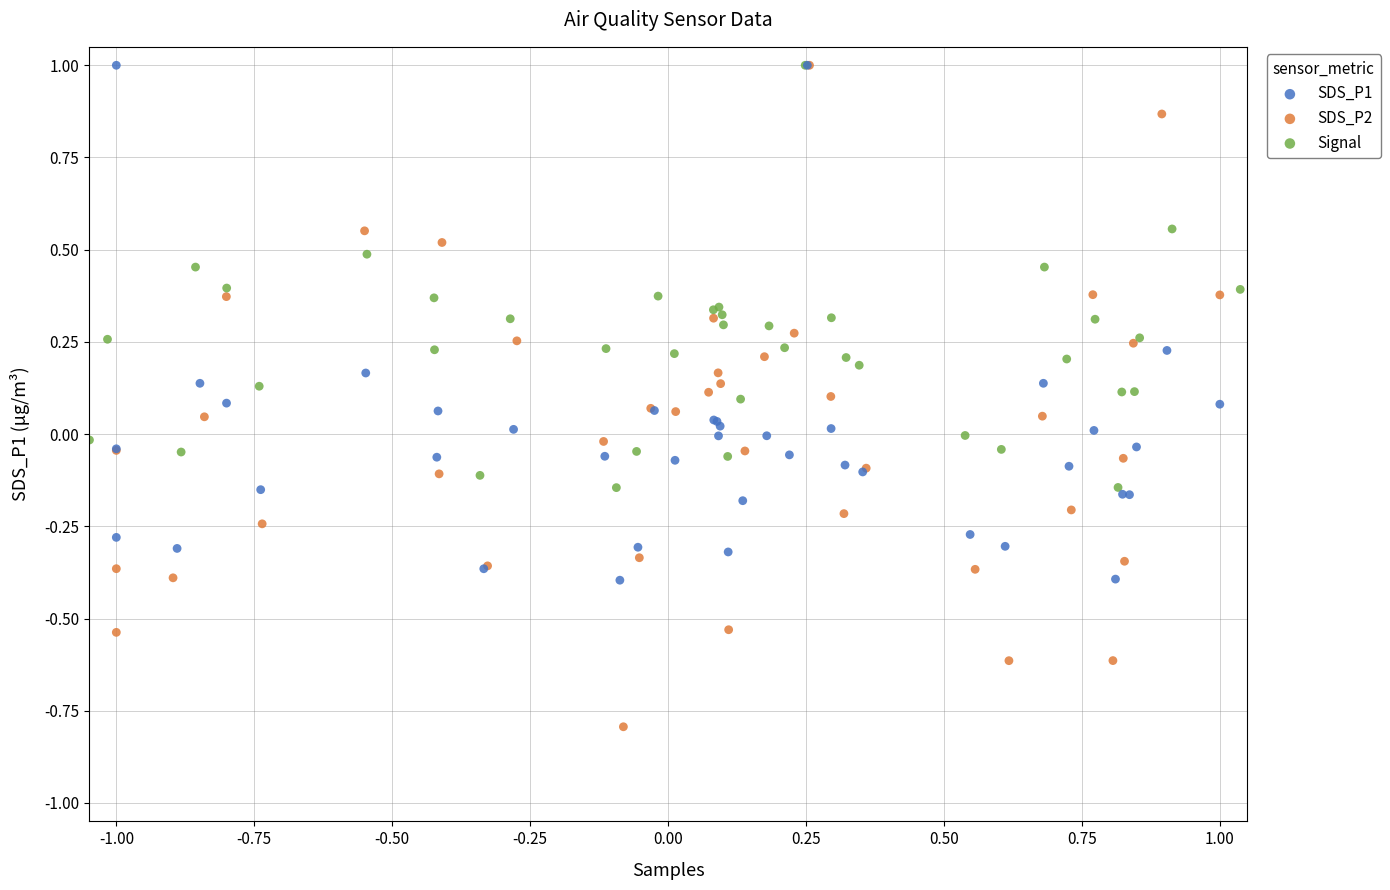

Which series has the widest spread of Y values?

SDS_P2